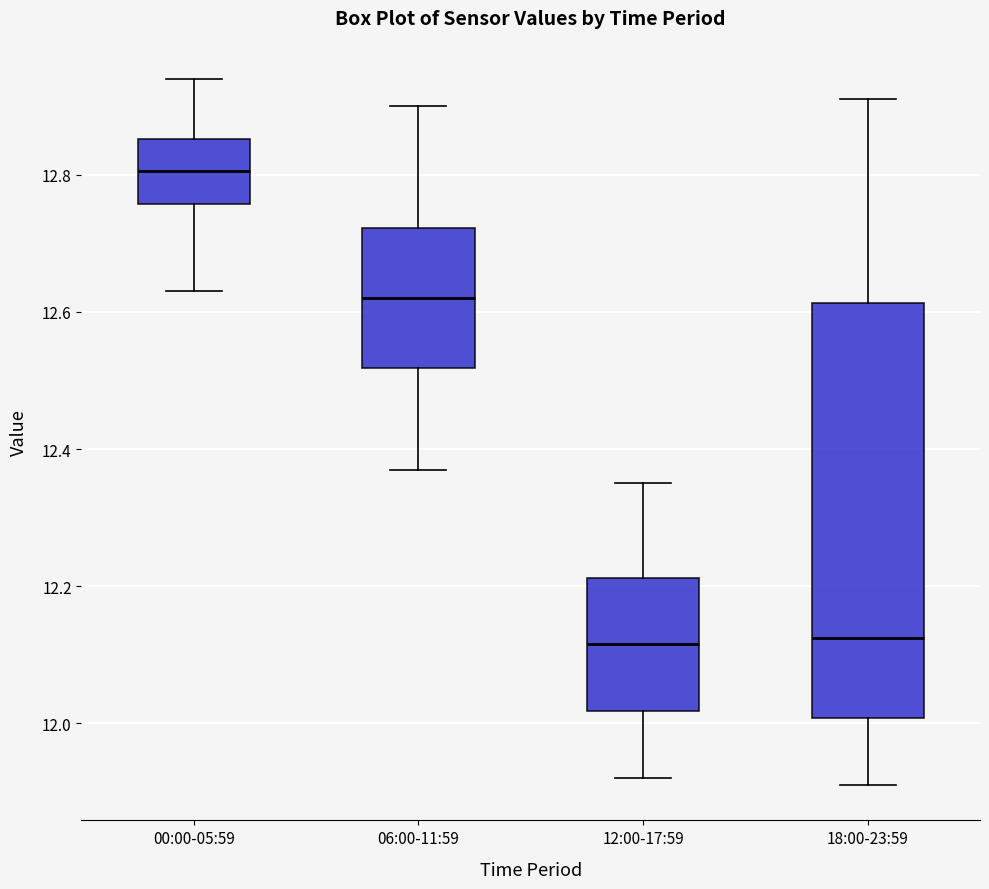

Which box has the highest median line?

00:00-05:59